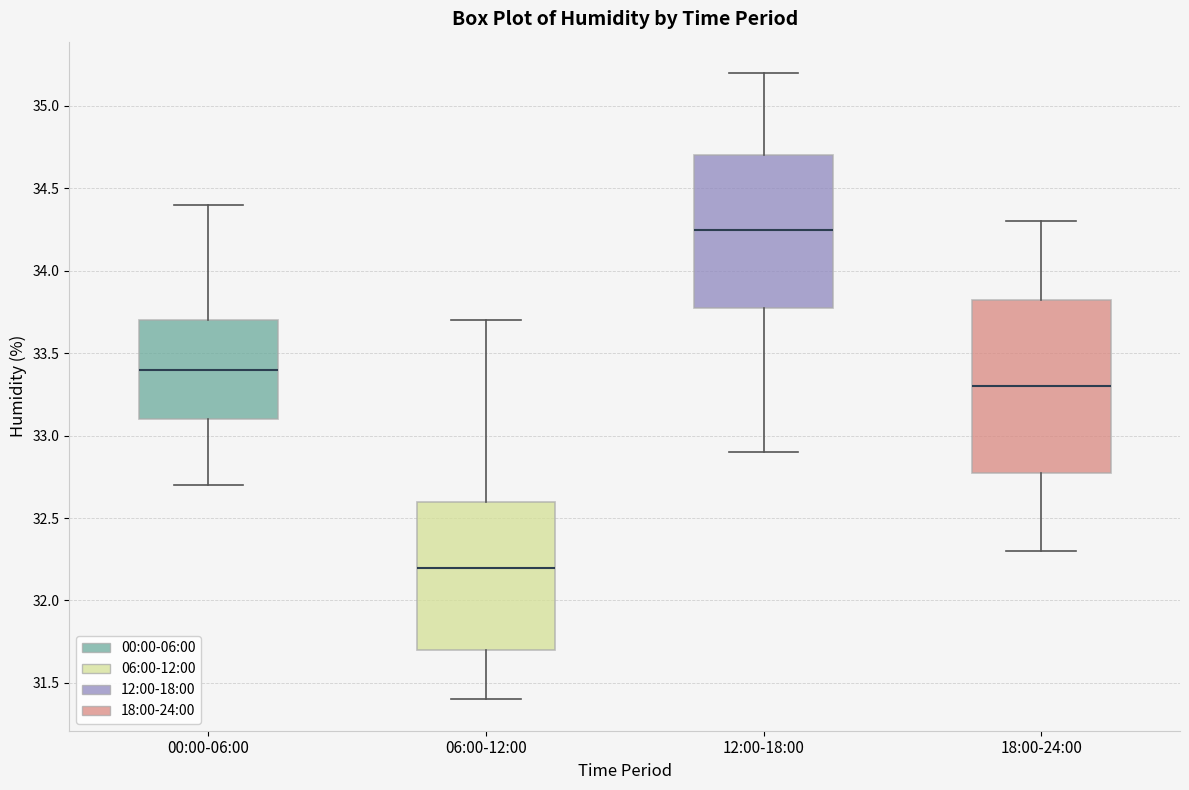

Where does the median line of the box for 06:00-12:00 sit on the y-axis? The values are not printed on the chart, so give them approximately, as read against the axis.

32.20